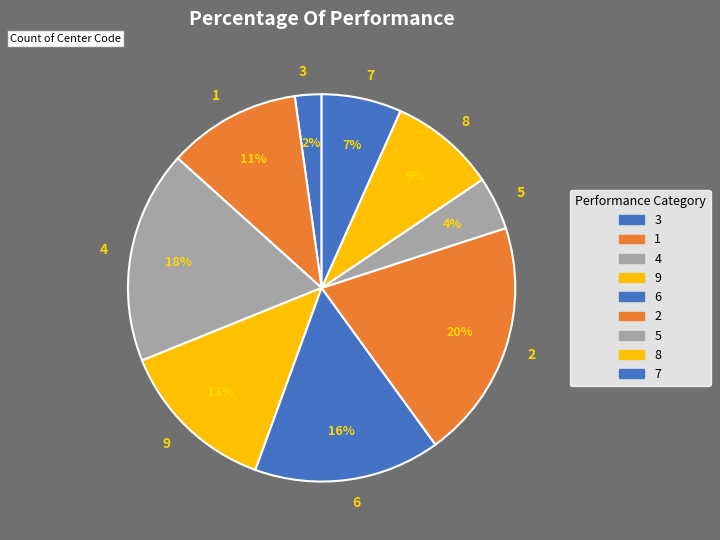

To the nearest percent, what is the average slice percentage?

11%